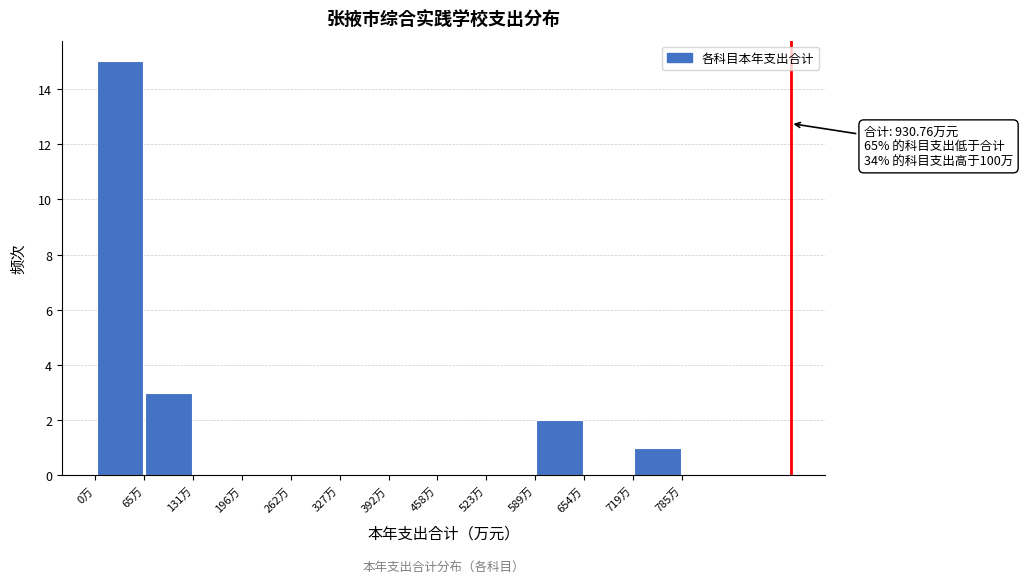

Which range on the x-axis has the tallest bar?

0 to 70